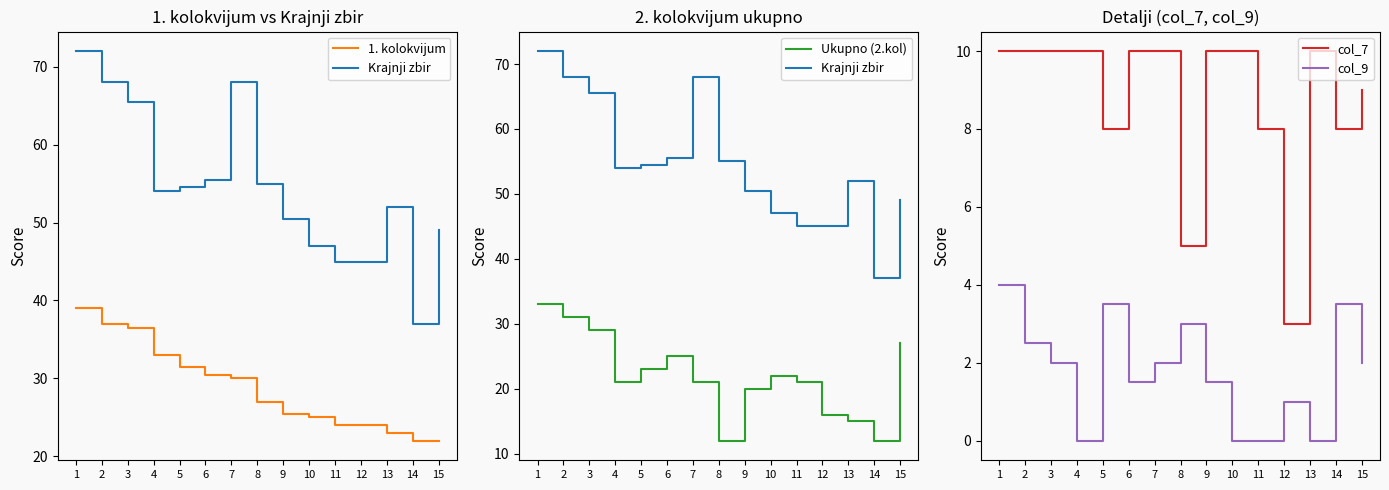

Which category has the lowest value in the Krajnji zbir series?

14